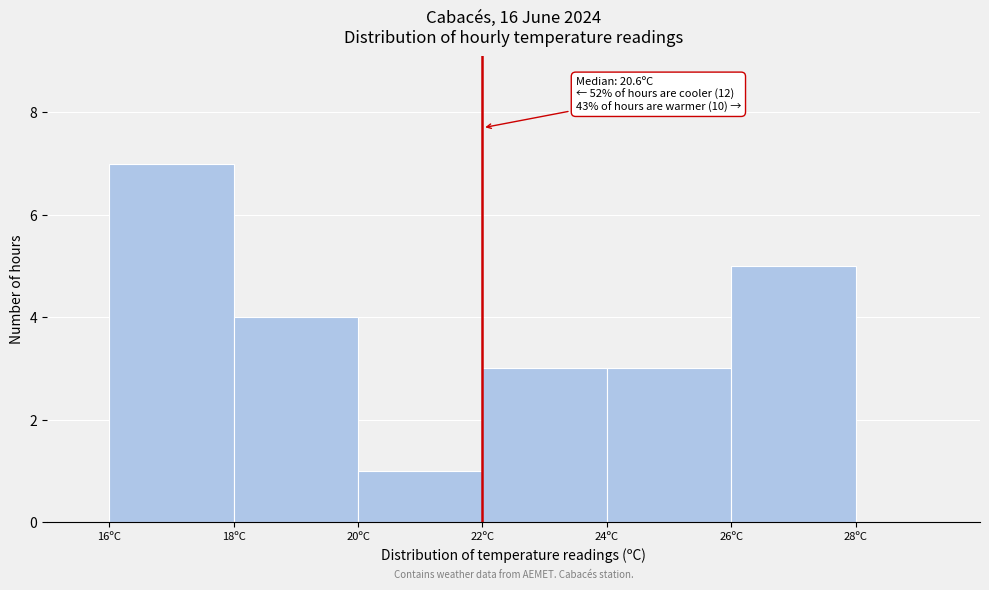

Which range on the x-axis has the tallest bar?

16 to 18